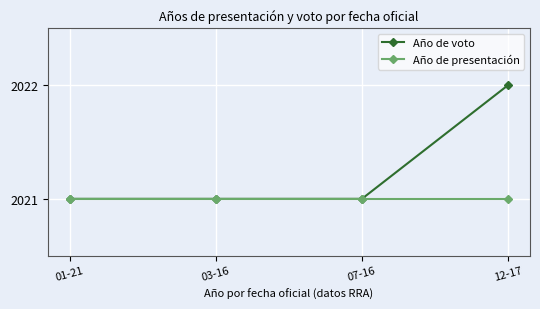

What position from the left is 12-17?

4